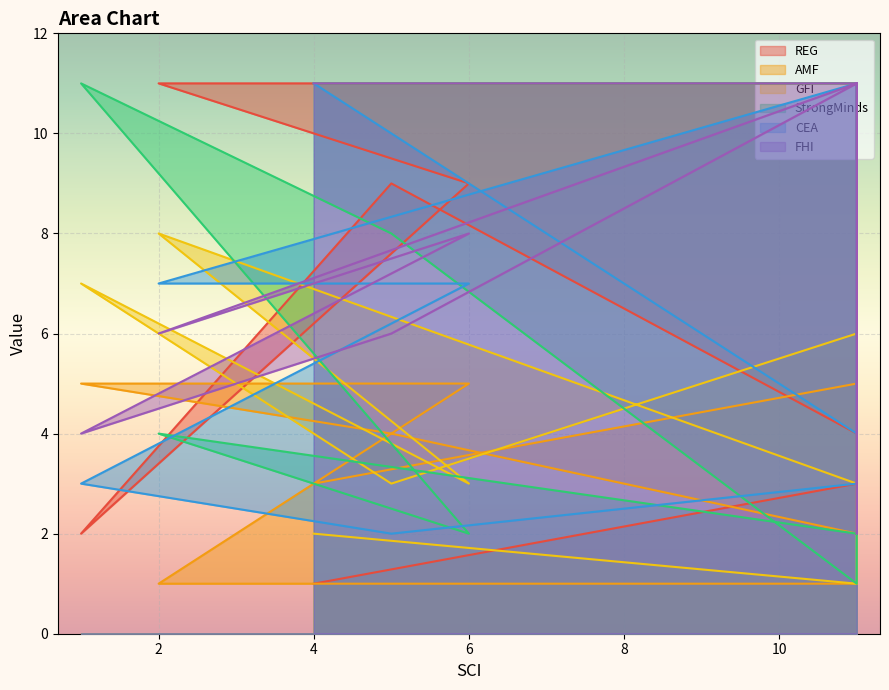

How many series are shown in this chart?

6